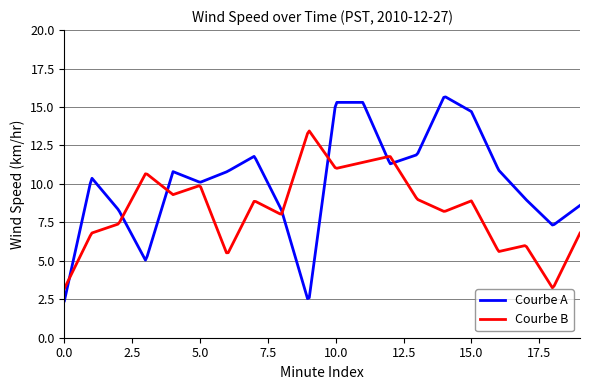

Which series has the largest total across all categories?

Courbe A